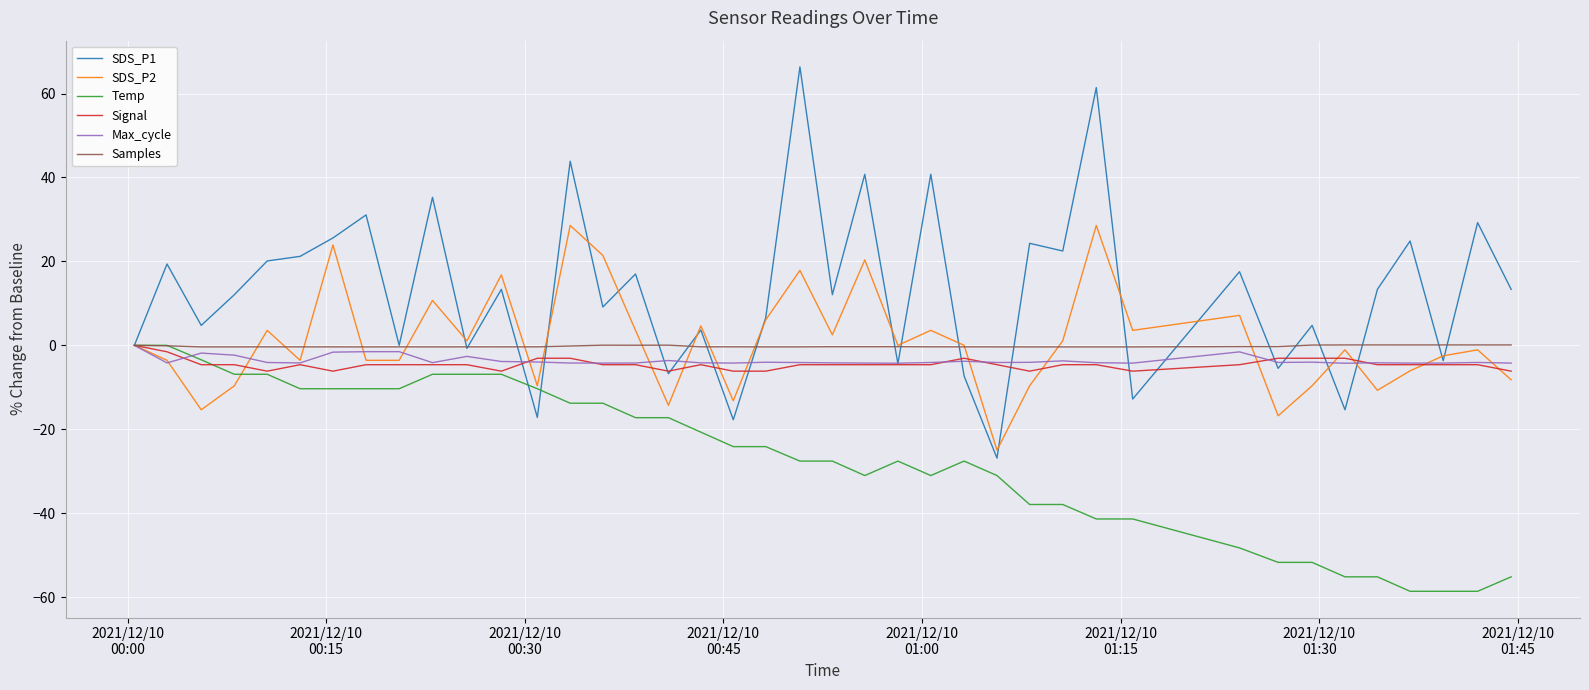

What is the lowest value of the Temp series?

-58.6